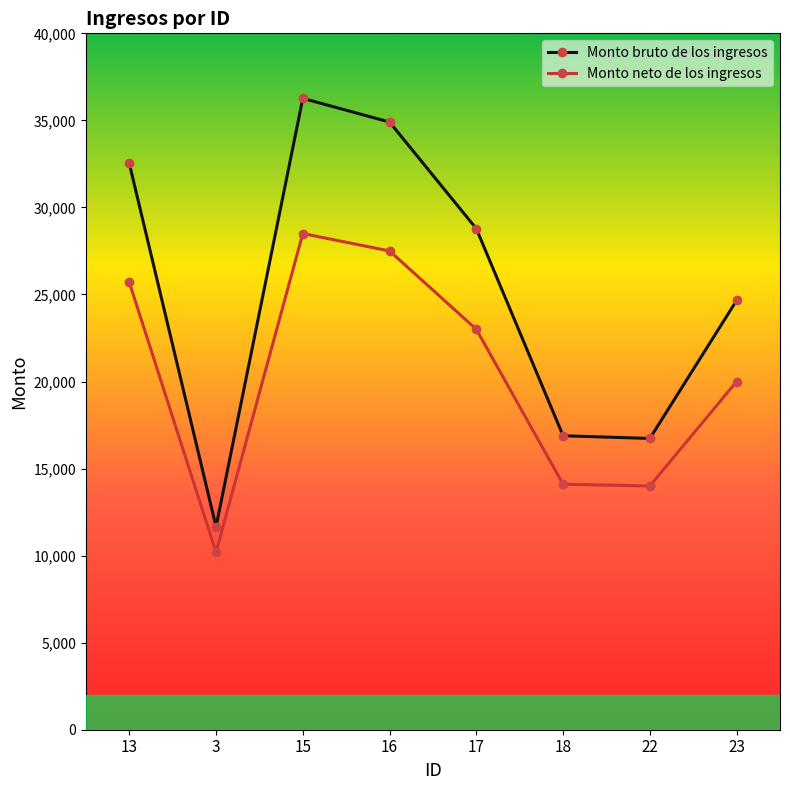

At which category does Monto neto de los ingresos reach its first local valley?

3